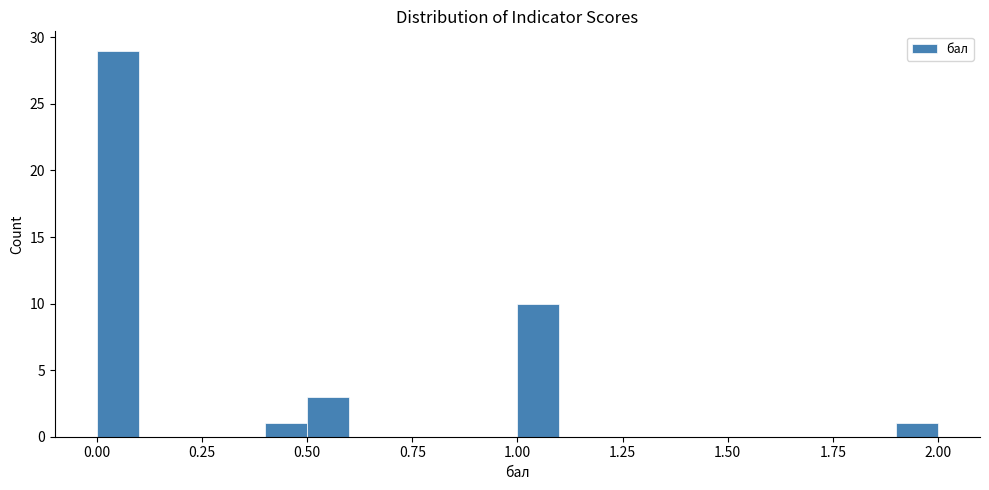

Read against the x-axis, roughly where is the centre of the tallest bar?

0.05